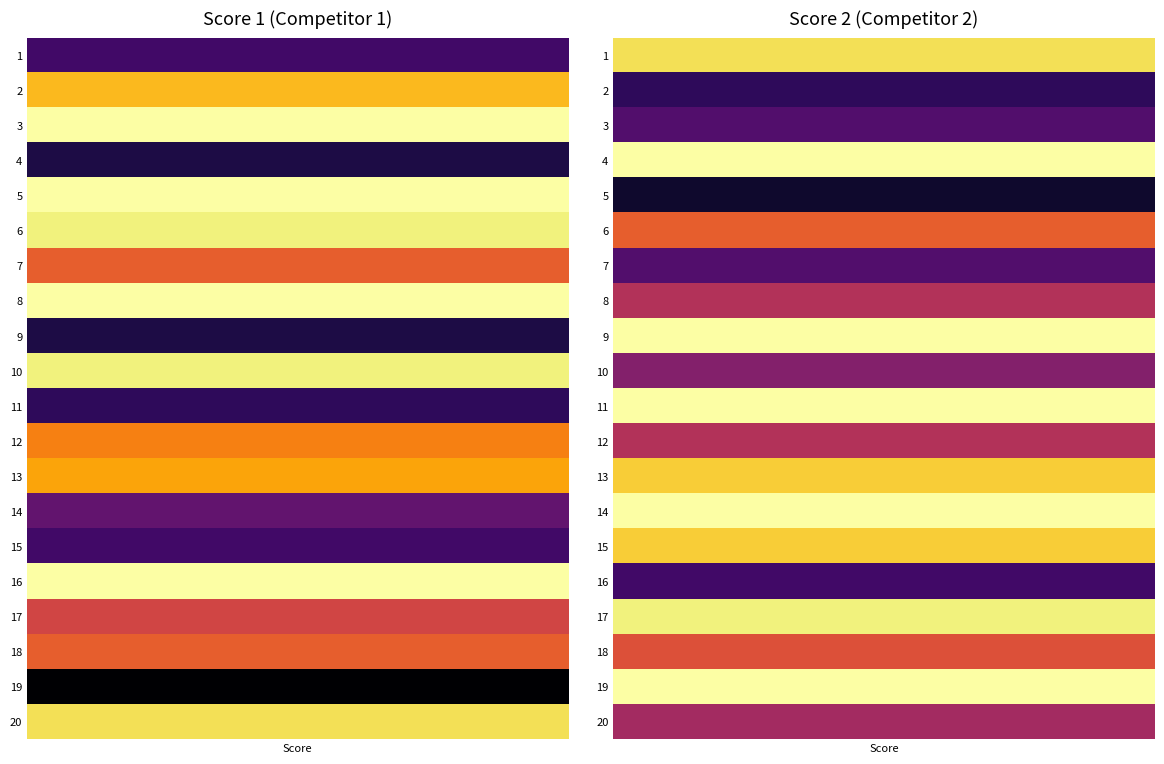

What is the average value of the Score 1 series?

15